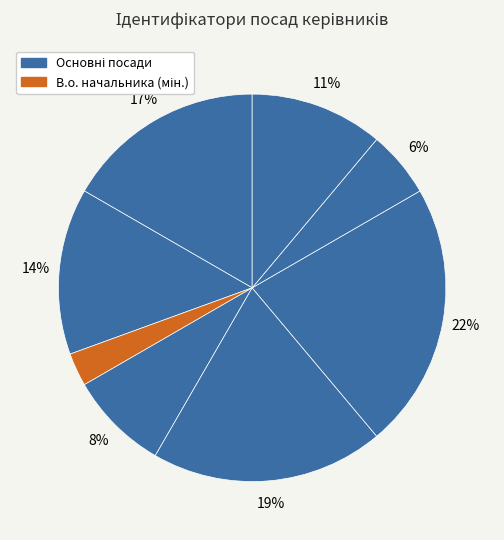

How many segments does this pie chart have?

8